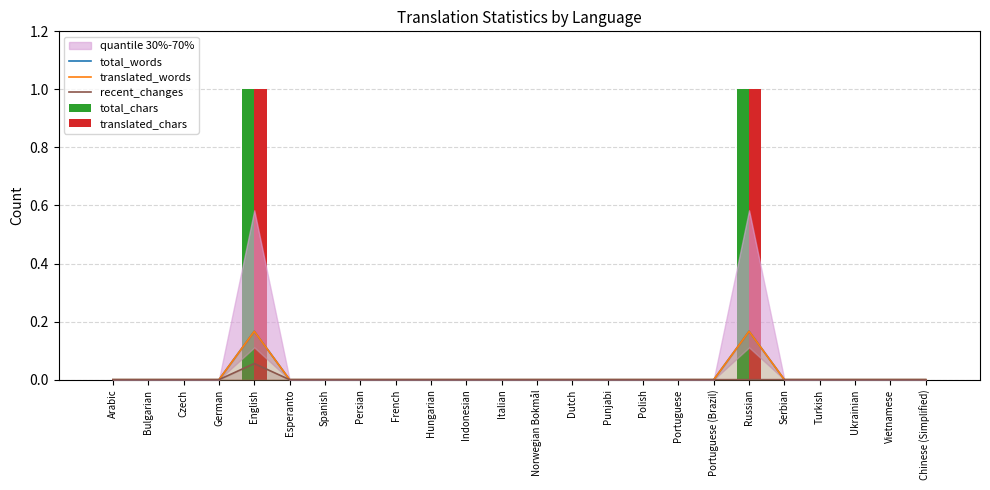

The translated_words series shows -0.1 at Spanish. True or false?

False